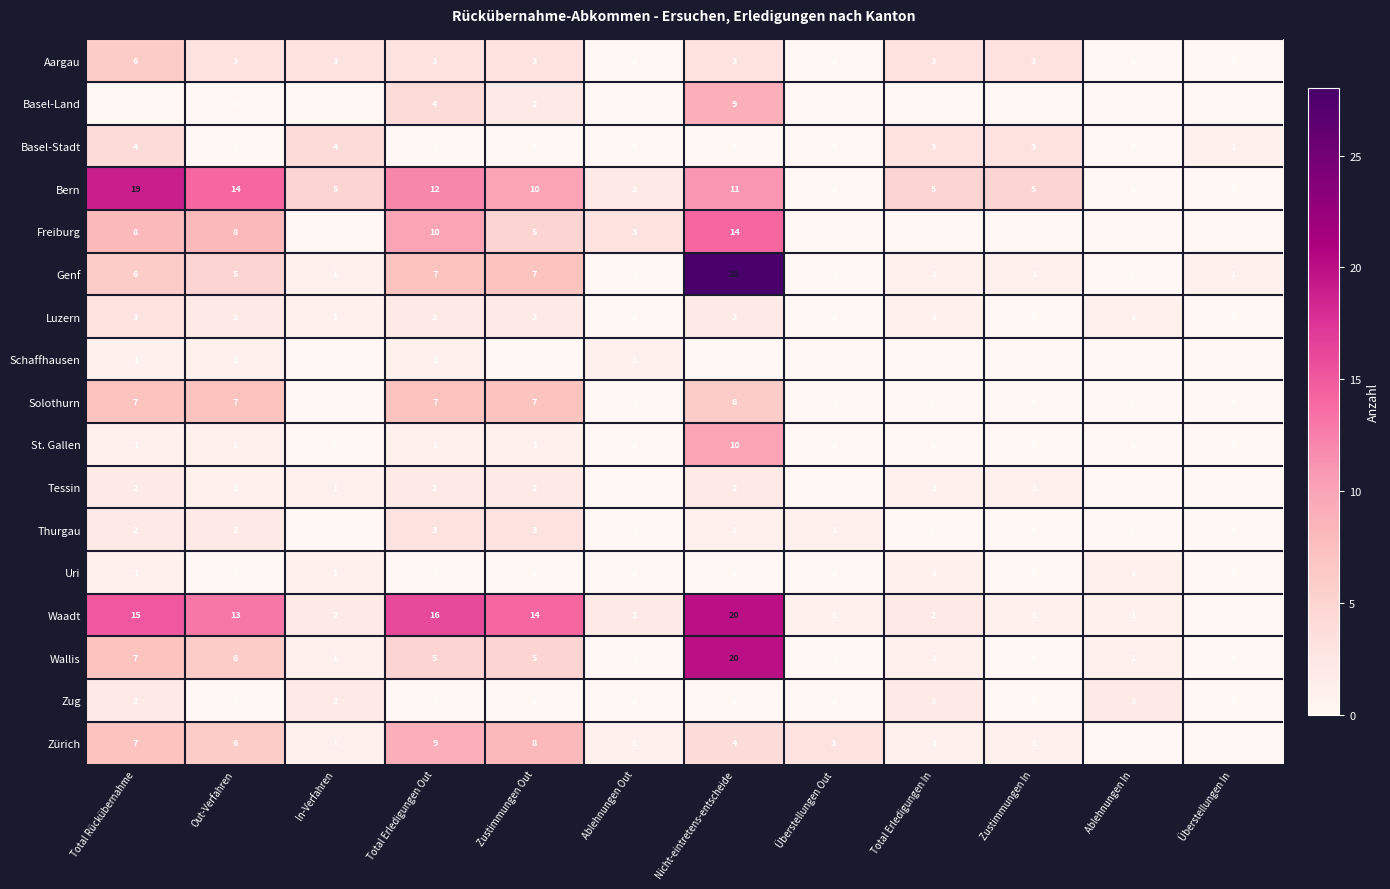

How many values in the Zürich series are below 3?

6